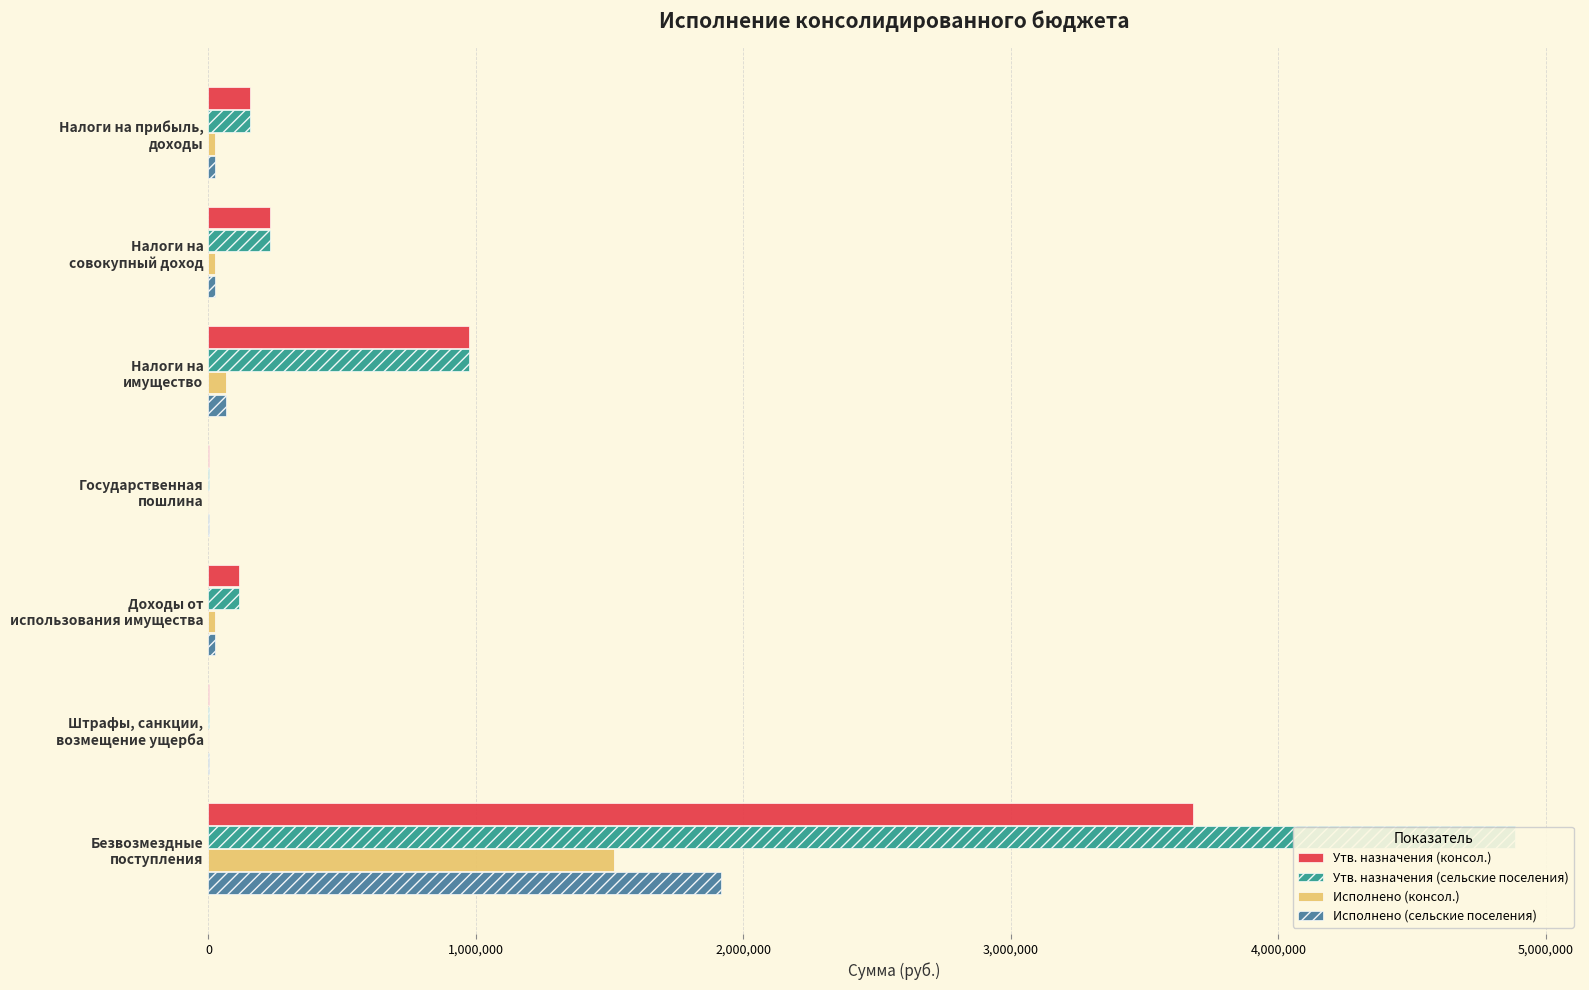

Which series has the largest total across all categories?

Утв. назначения (сельские поселения)